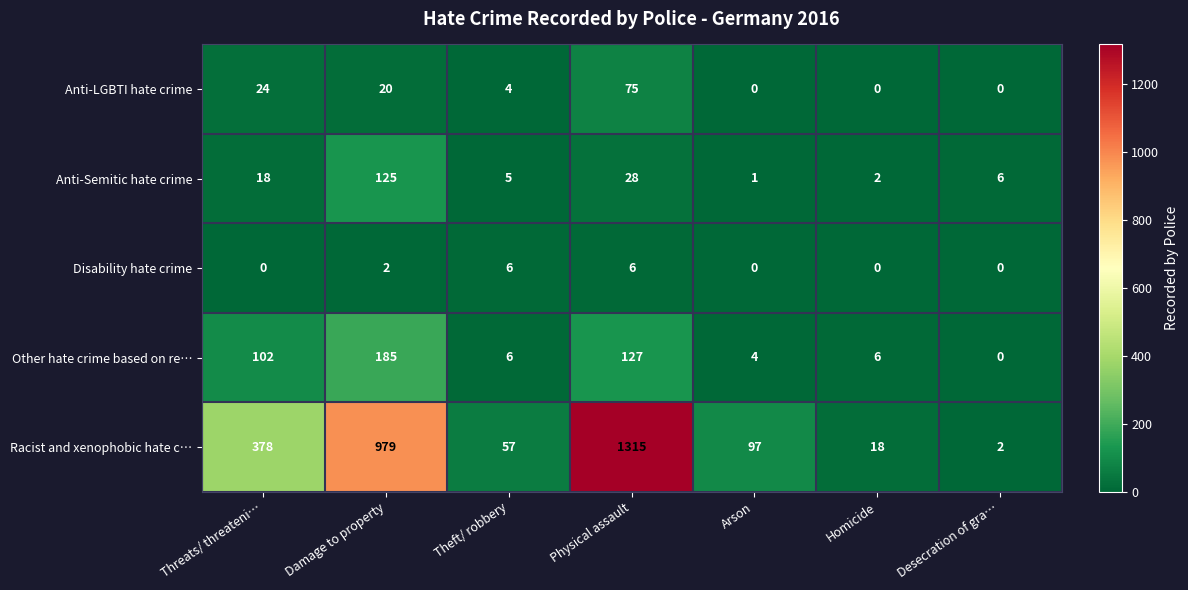

At which label is Racist and xenophobic hate c… closest to 658?

Threats/ threateni…